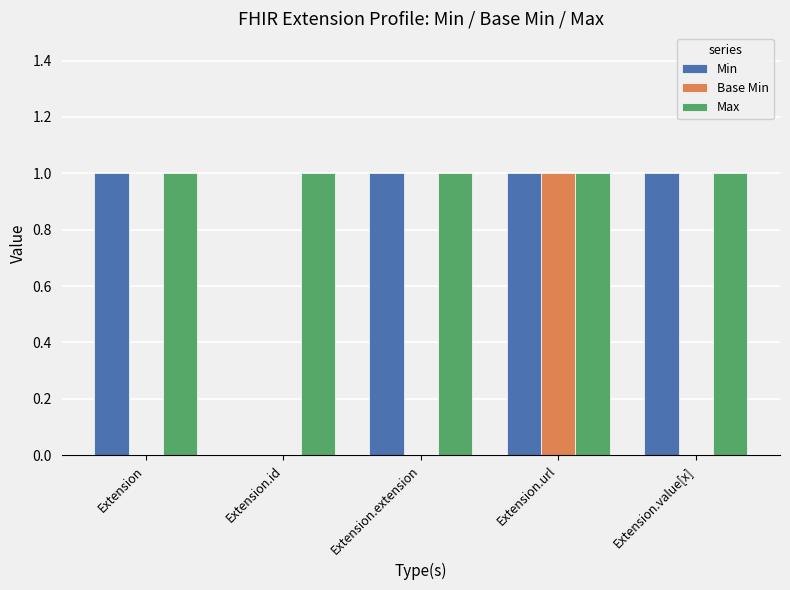

At which label is Min closest to 0?

Extension.id